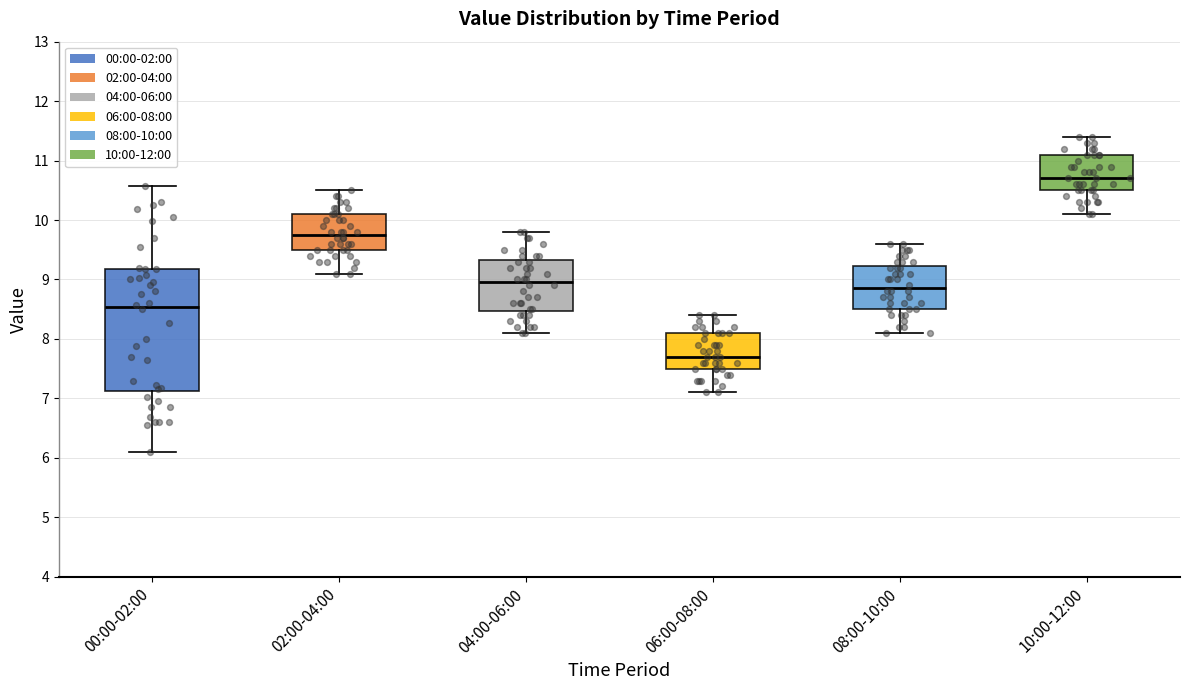

Where is the lower edge of the box for 10:00-12:00 on the y-axis? The values are not printed on the chart, so give them approximately, as read against the axis.

10.5